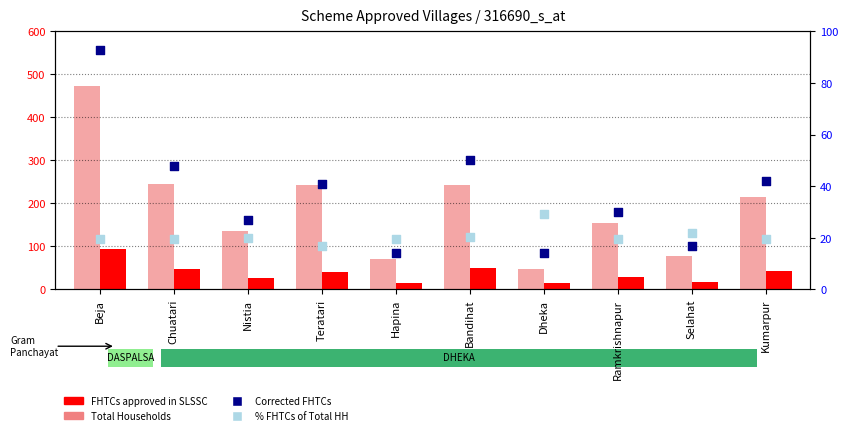

Which series has the largest total across all categories?

Total Households